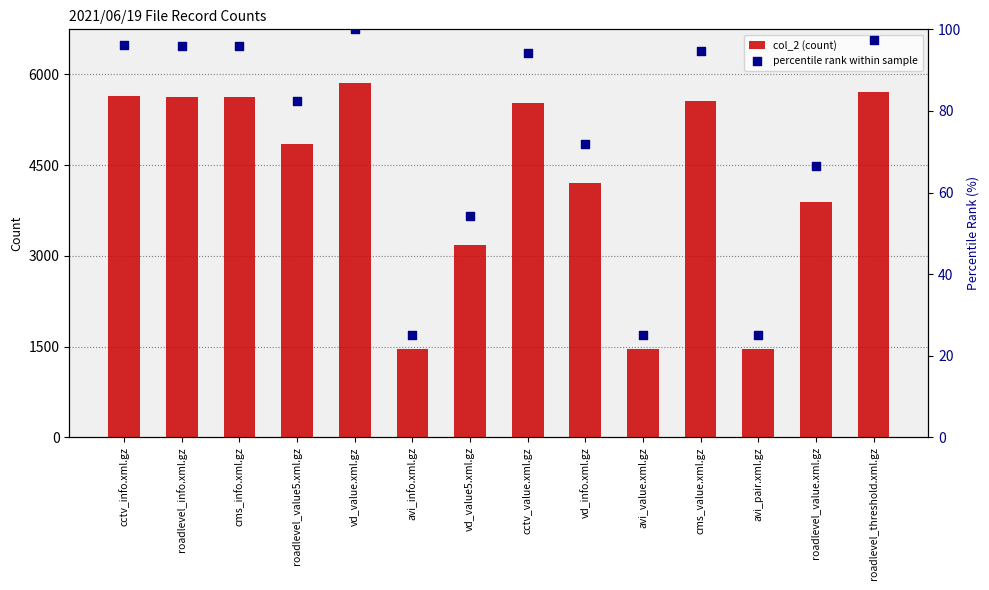

Which series has the largest total across all categories?

col_2 (count)